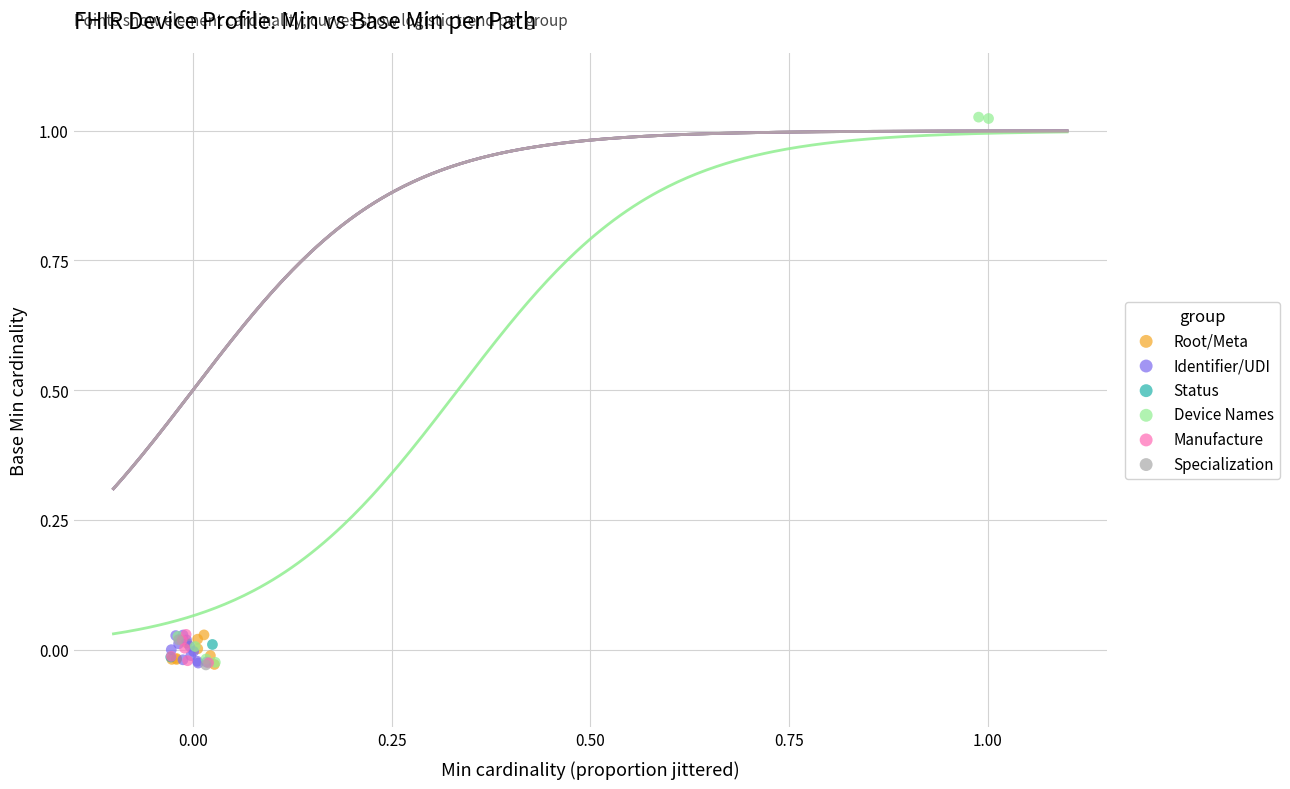

Which series reaches the maximum Y coordinate?

Device Names